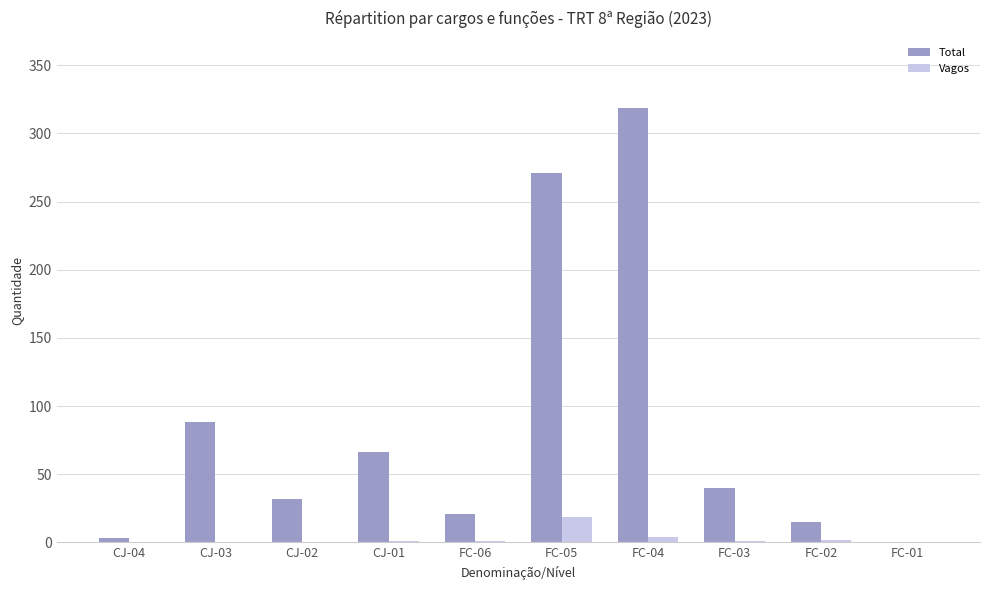

What is the greatest value displayed?

319